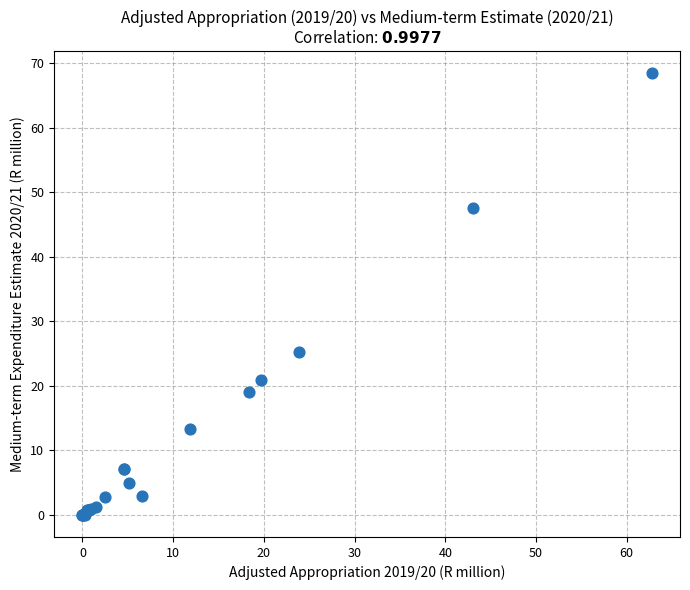

What Y value in the scatter plot is closest to 34?

25.2